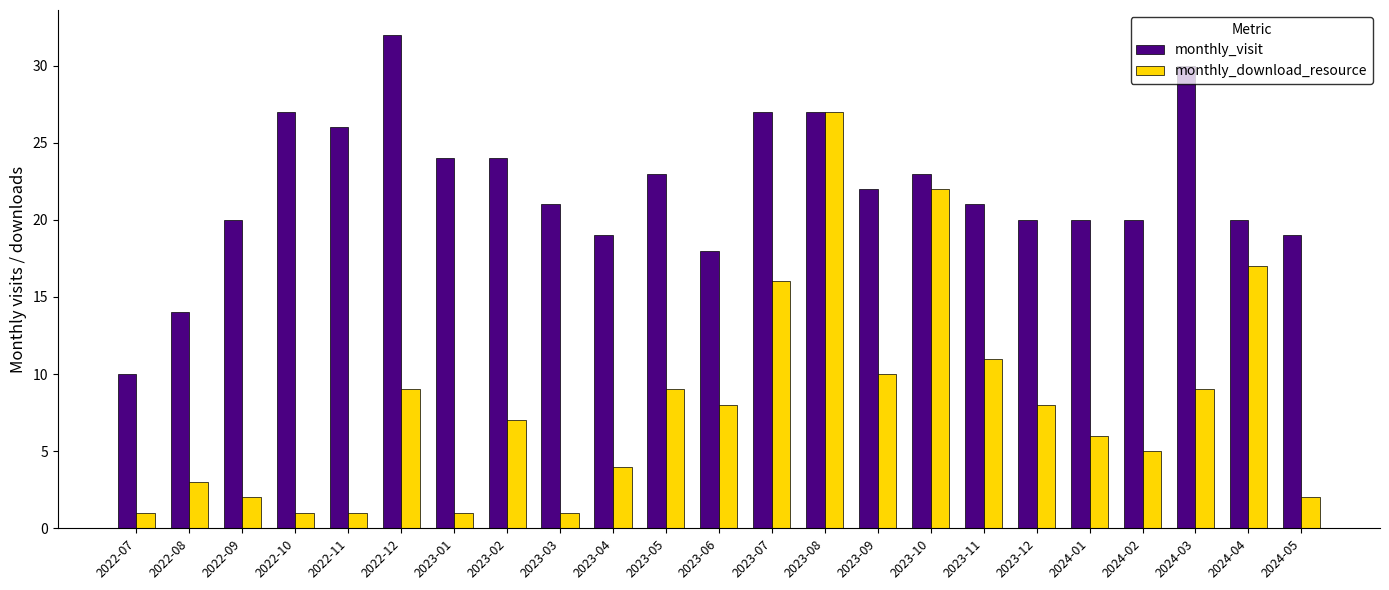

What is the sum of the monthly_download_resource values at 2023-05 and 2024-03?

18